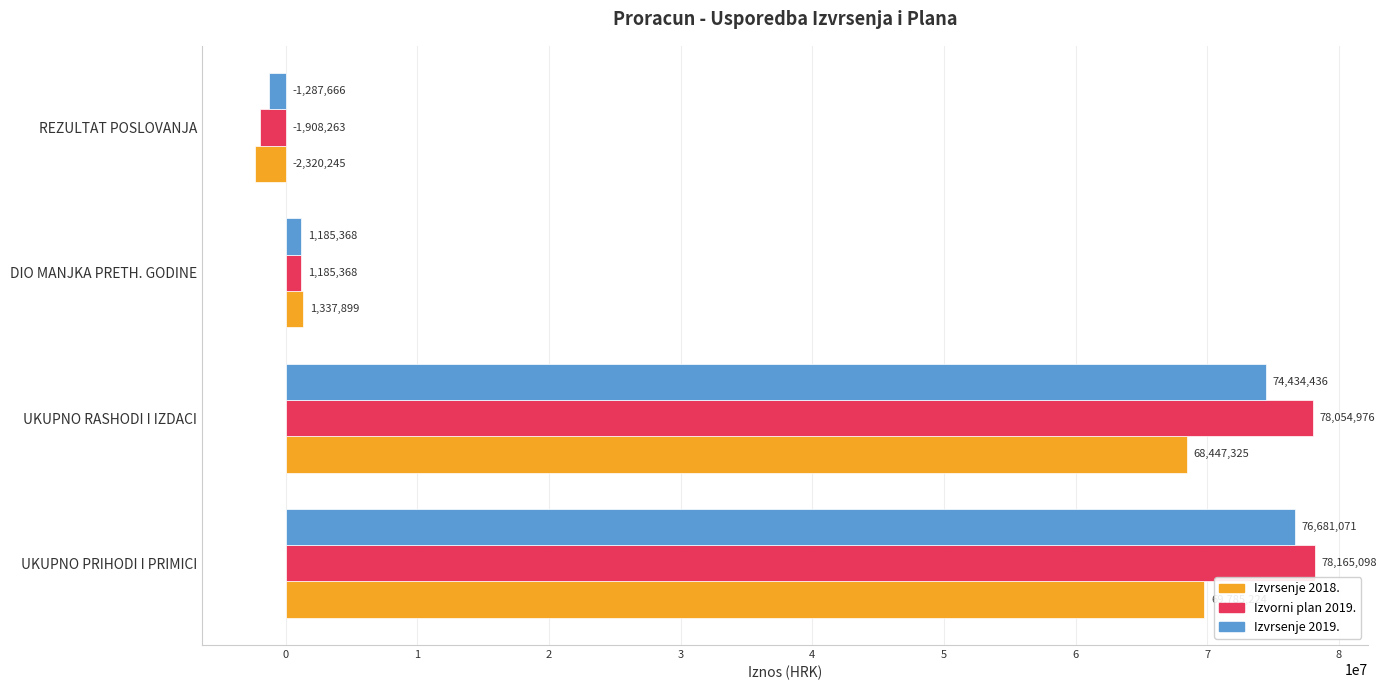

What is the sum of the Izvorni plan 2019. values at UKUPNO RASHODI I IZDACI and DIO MANJKA PRETH. GODINE?

79240344.0